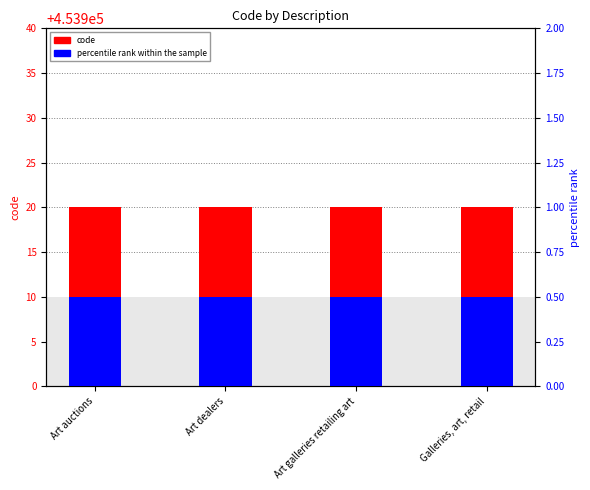

What position from the right is Art galleries retailing art?

2